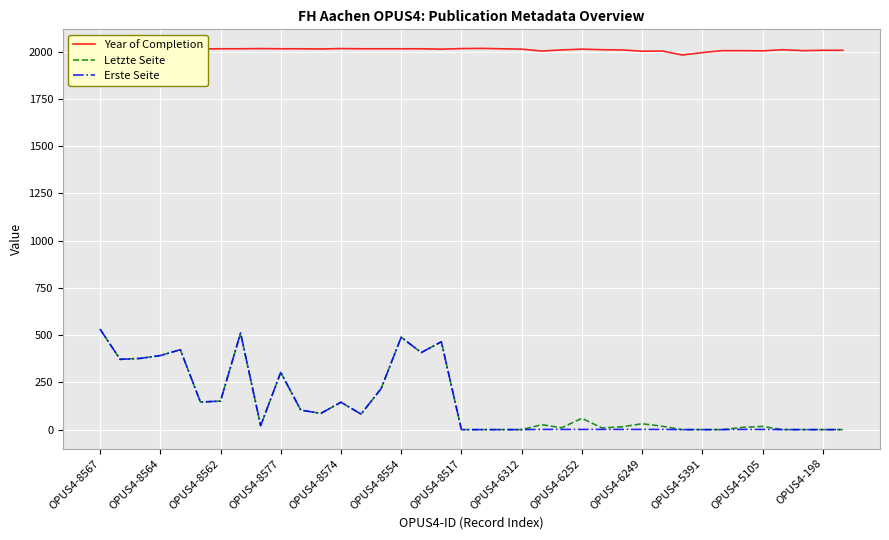

True or false: Letzte Seite and Year of Completion cross at least once.

False